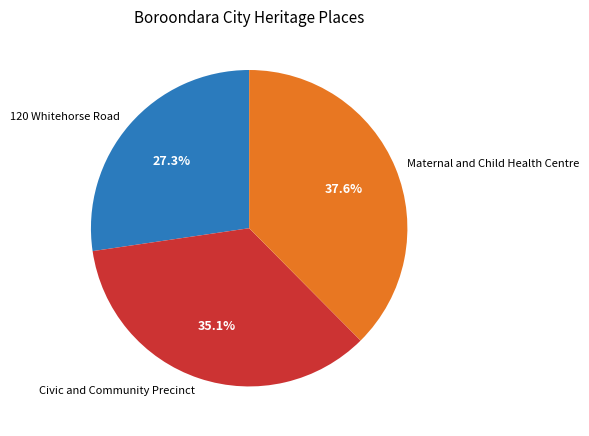

To the nearest percent, what percentage of the pie is 120 Whitehorse Road?

27%